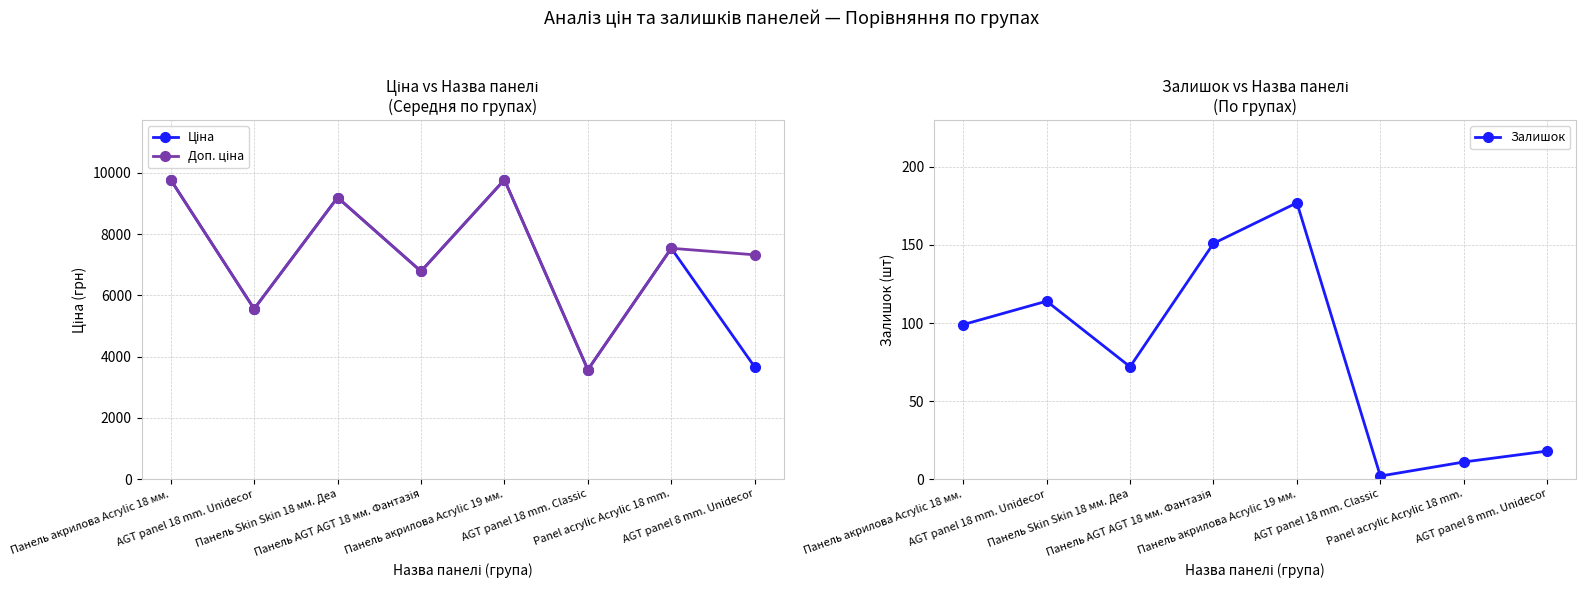

True or false: Доп. ціна has more than 2 interior local peaks.

True